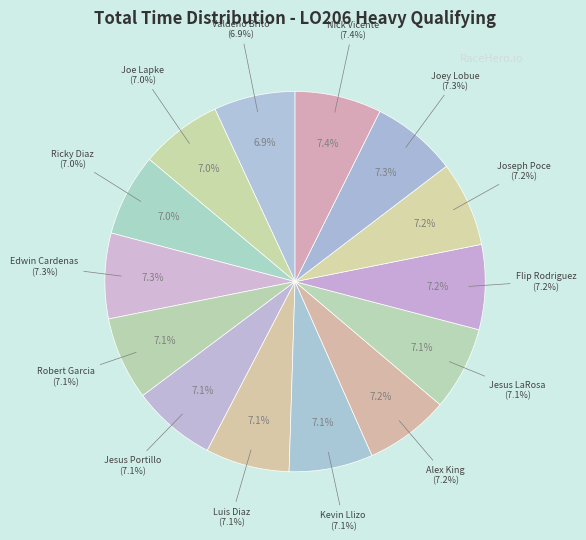

Does Kevin Llizo account for over 50% of the chart?

No